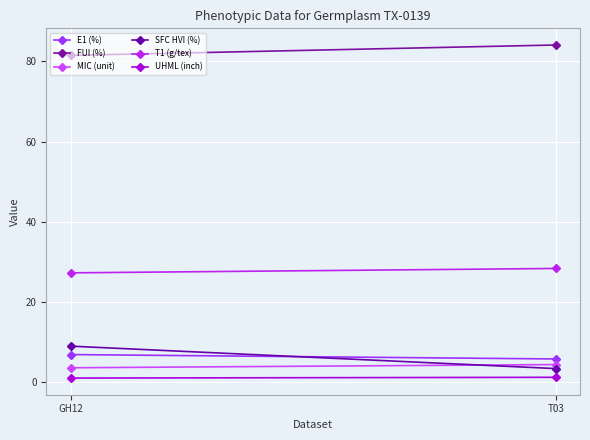

How many data points in SFC HVI (%) are above 8?

1